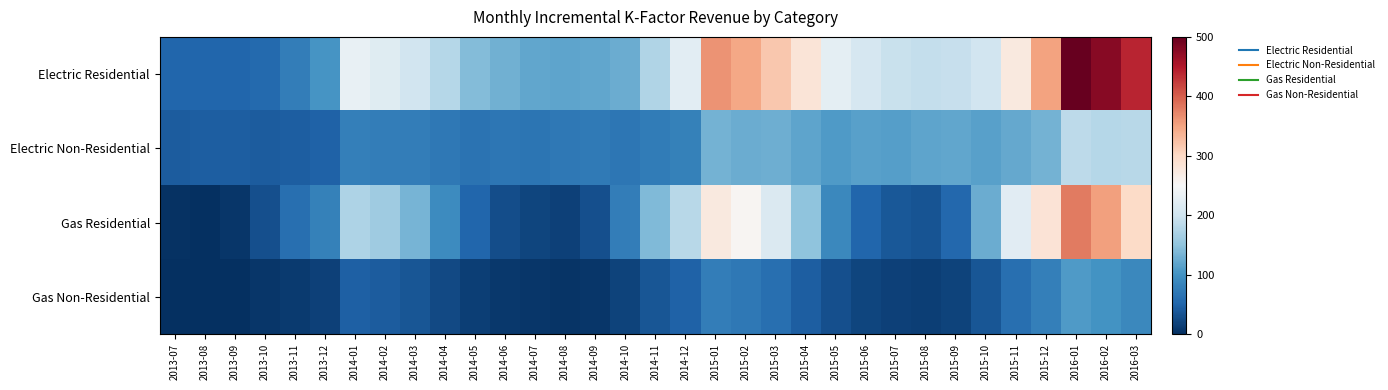

How many series are shown in this chart?

4